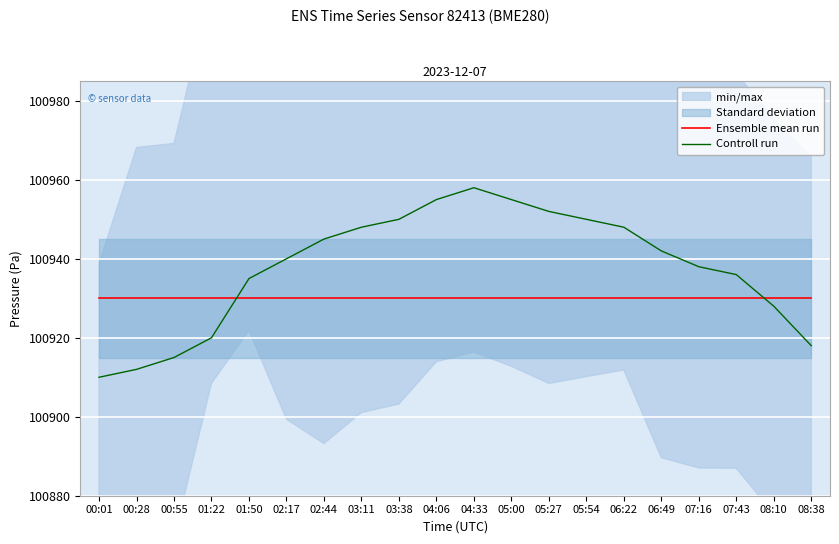

What is the total value across all series at 00:01?

201840